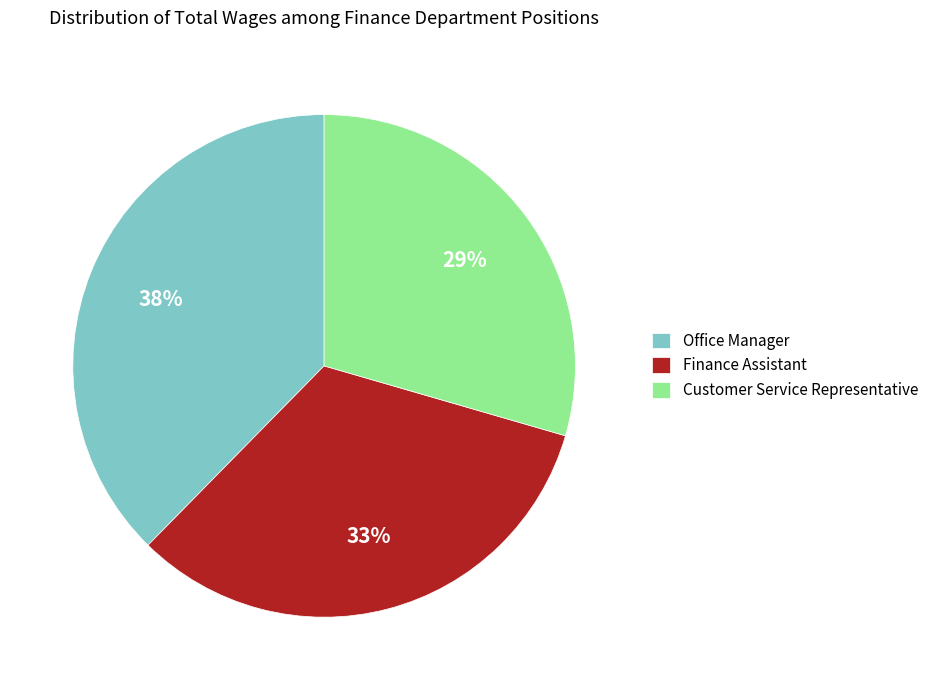

Which slice is the largest?

Office Manager